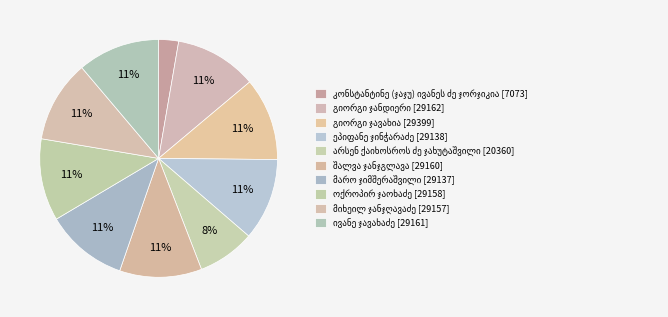

Count the number of slices in the pie.

10